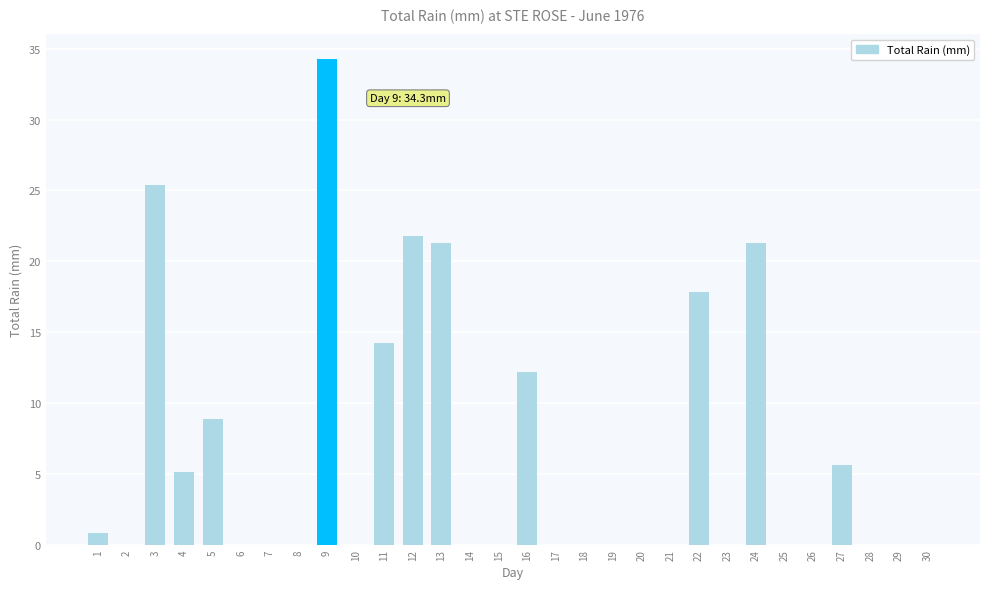

Are the bars grouped side by side (vs. stacked)?

No